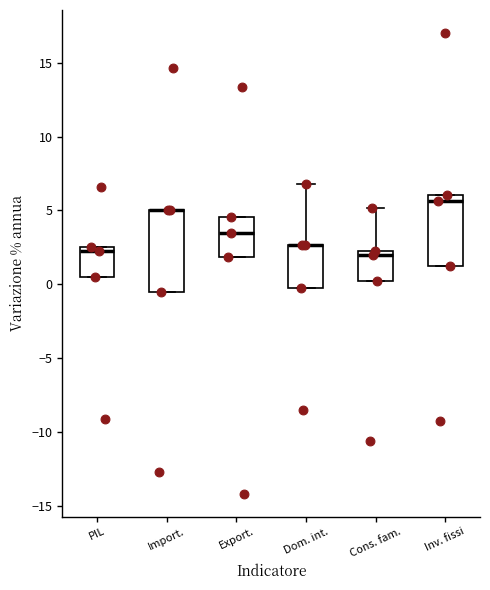

Reading left to right, read every box against the y-axis: the position of its median line, the range the box covers, and the ends of its whiskers. The values are not printed on the chart, so give them approximately, as read against the axis.

PIL: median 2.0, box 0.5 to 2.5, whiskers 0.5 to 2.5
Import.: median 5.0 (drawn on the box's upper edge), box -0.5 to 5.0, whiskers -0.5 to 5.0
Export.: median 3.5, box 2.0 to 4.5, whiskers 2.0 to 4.5
Dom. int.: median 2.5 (drawn on the box's upper edge), box 0.0 to 2.5, whiskers 0.0 to 7.0
Cons. fam.: median 2.0, box 0.0 to 2.5, whiskers 0.0 to 5.0
Inv. fissi: median 5.5, box 1.0 to 6.0, whiskers 1.0 to 6.0